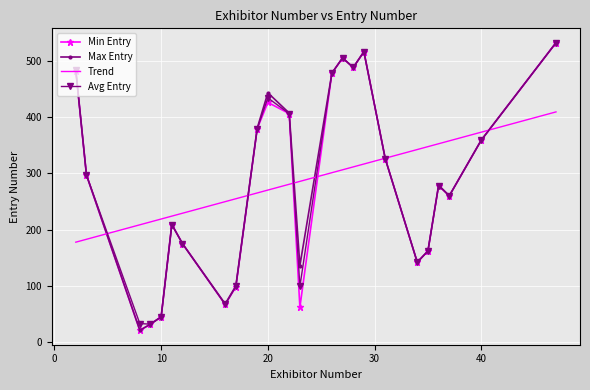

What is the smallest value displayed?

21.0